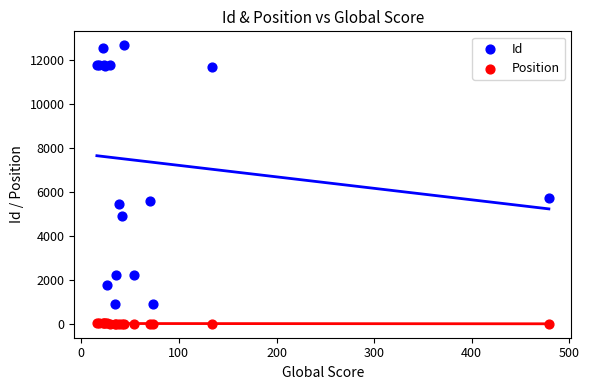

Which series contains the lowest Y value?

Position